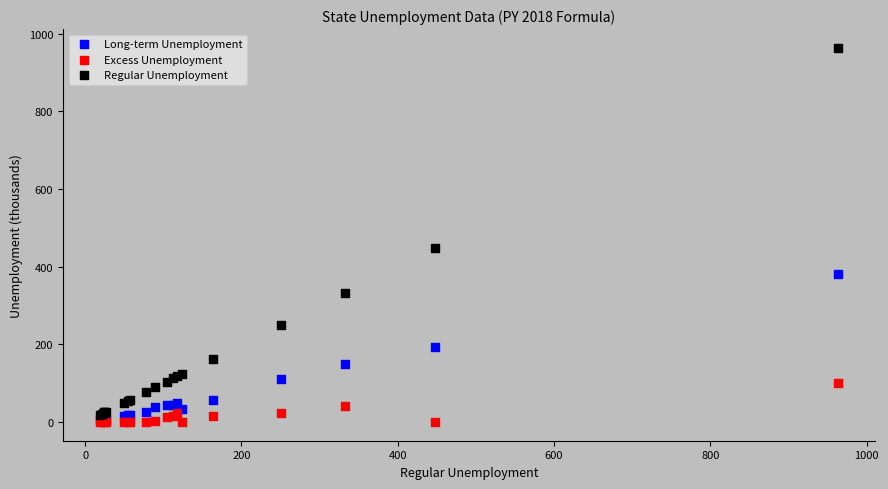

In the Regular Unemployment series, what Y value is closest to 491?

447.1